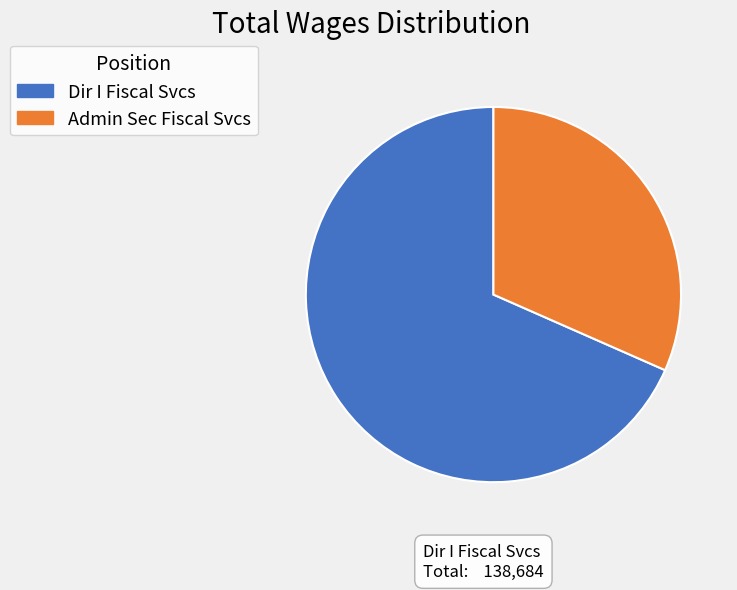

Between Admin Sec Fiscal Svcs and Dir I Fiscal Svcs, which is larger?

Dir I Fiscal Svcs